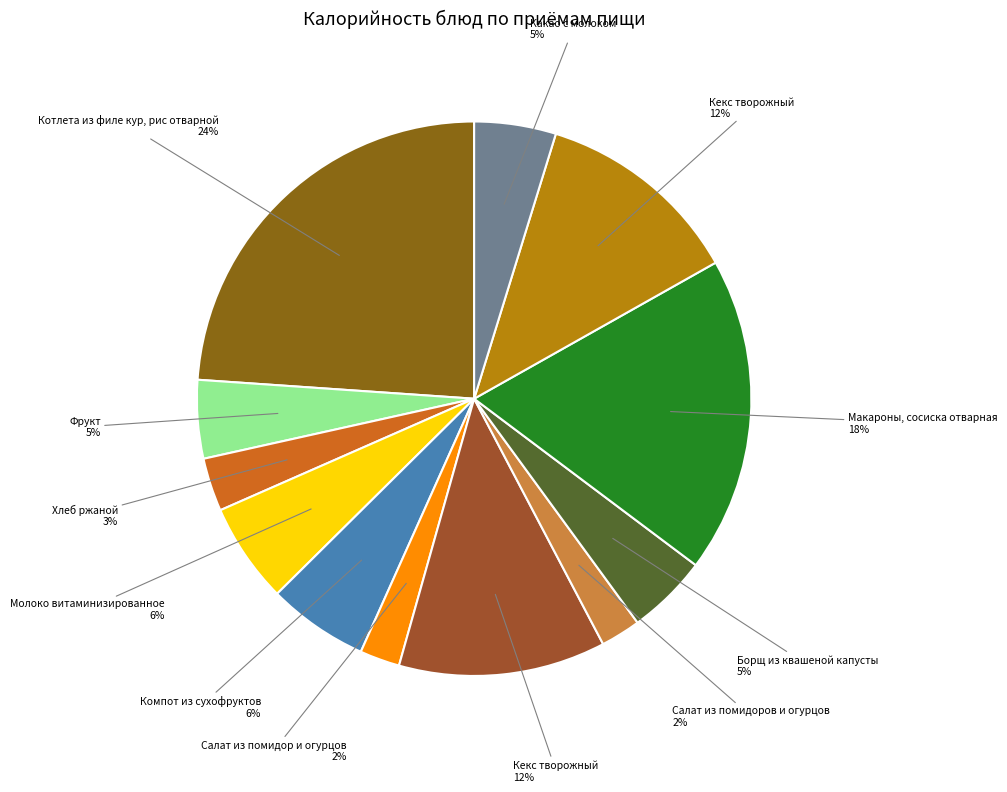

Is there any slice that represents more than half of the pie?

No